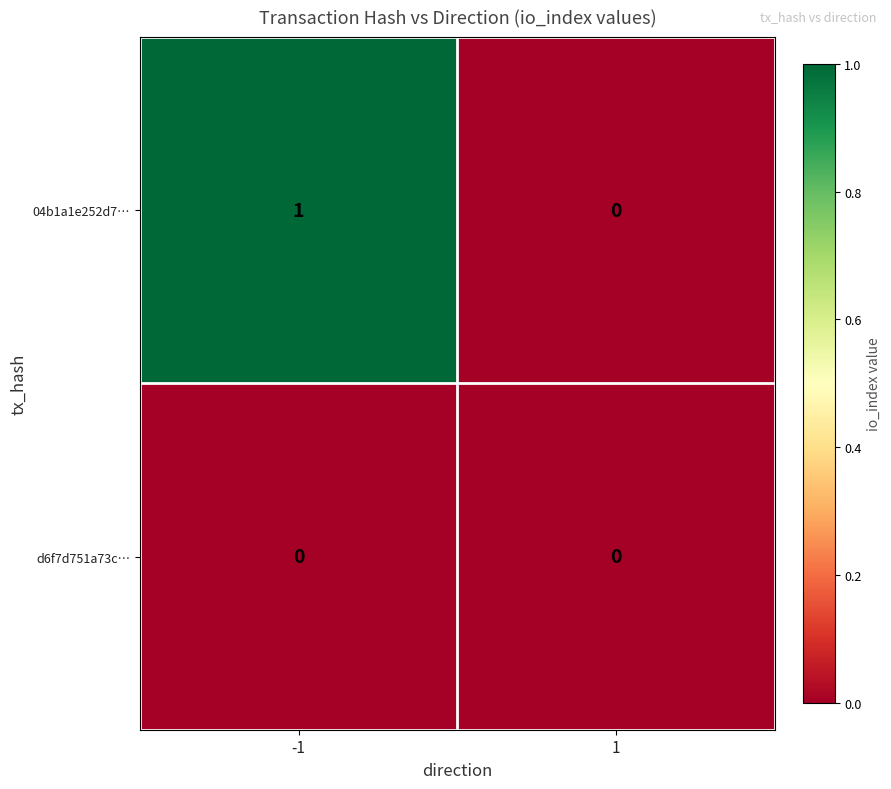

Is the value of d6f7d751a73c… at 1 greater than the value of 04b1a1e252d7… at -1?

No